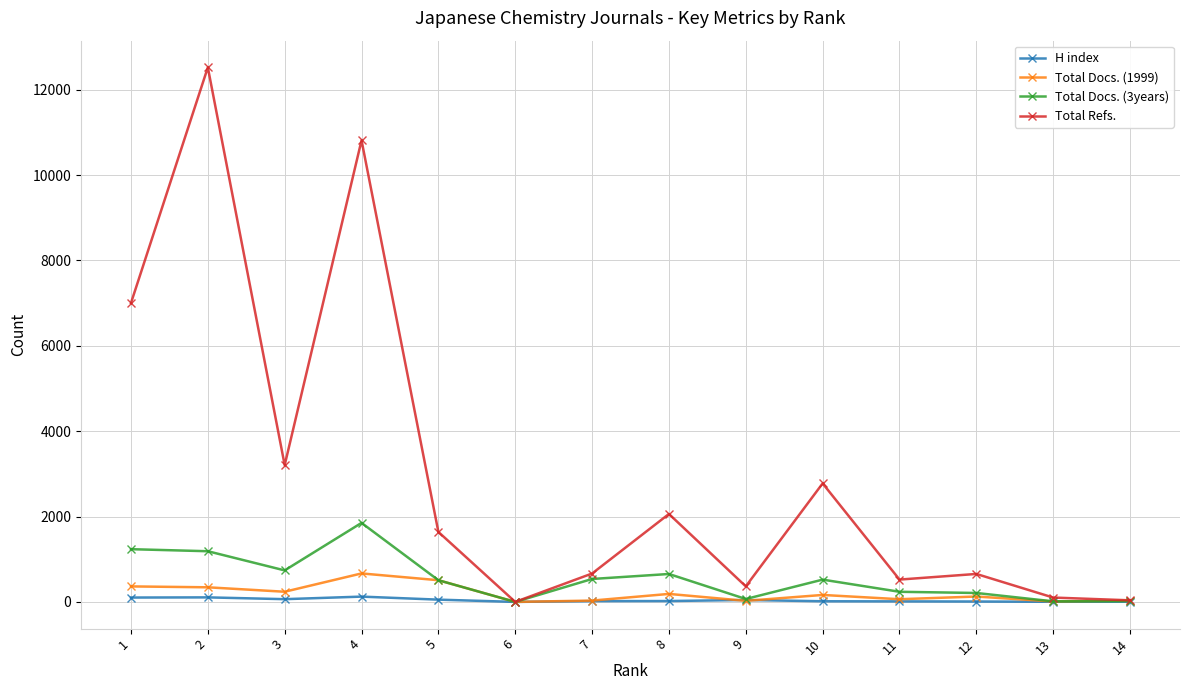

What are all the series names shown in the legend?

H index, Total Docs. (1999), Total Docs. (3years), Total Refs.